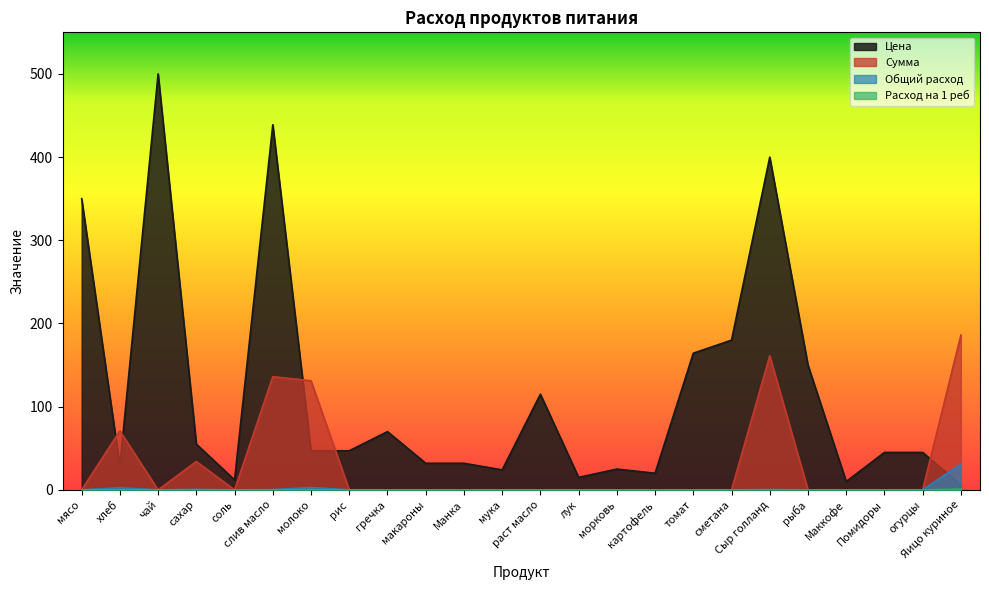

Count the number of categories in the chart.

24